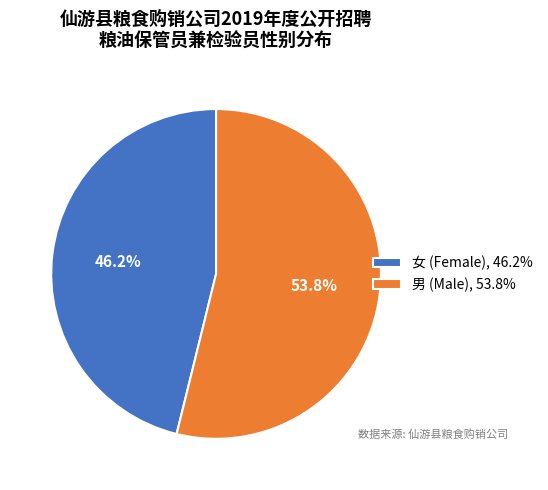

How many slices are in this pie chart?

2